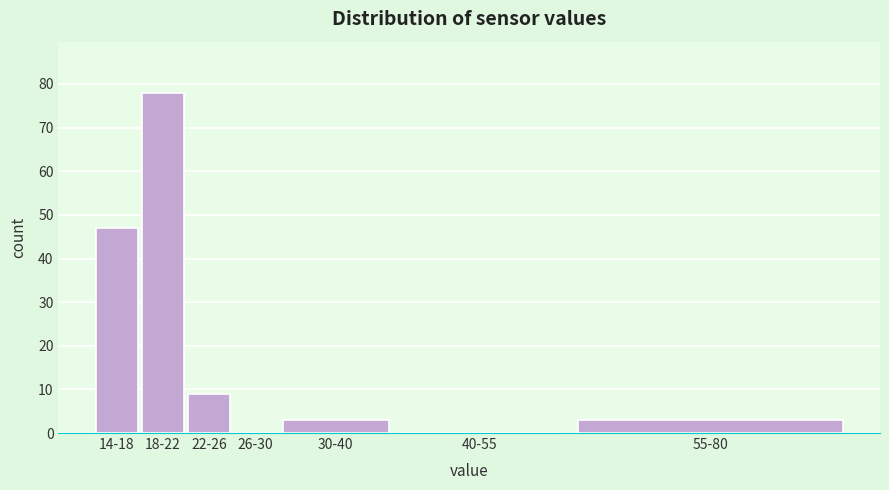

Reading left to right, extract all data points from this chart.

14-18=47	18-22=78	22-26=9	26-30=0	30-40=3	40-55=0	55-80=3